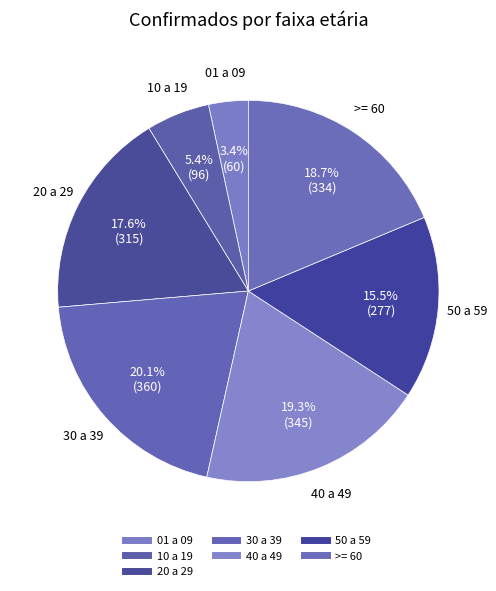

Which slice is the smallest?

01 a 09